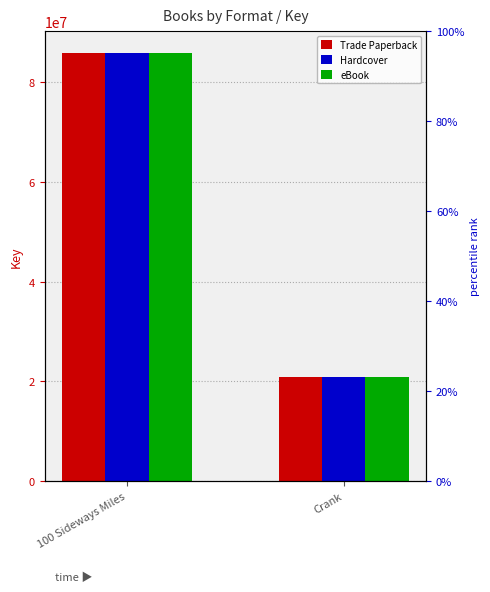

Rank the series at 100 Sideways Miles from highest to lowest value.

Trade Paperback, Hardcover, eBook